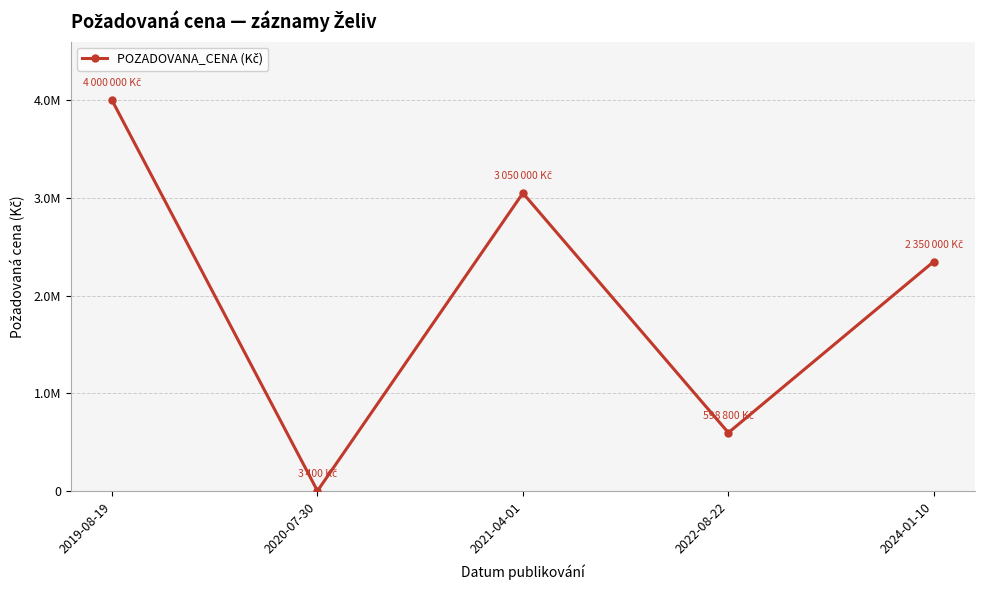

Reading right to left, transcribe all the data shown in this chart.

2350000	598800	3050000	3400	4000000